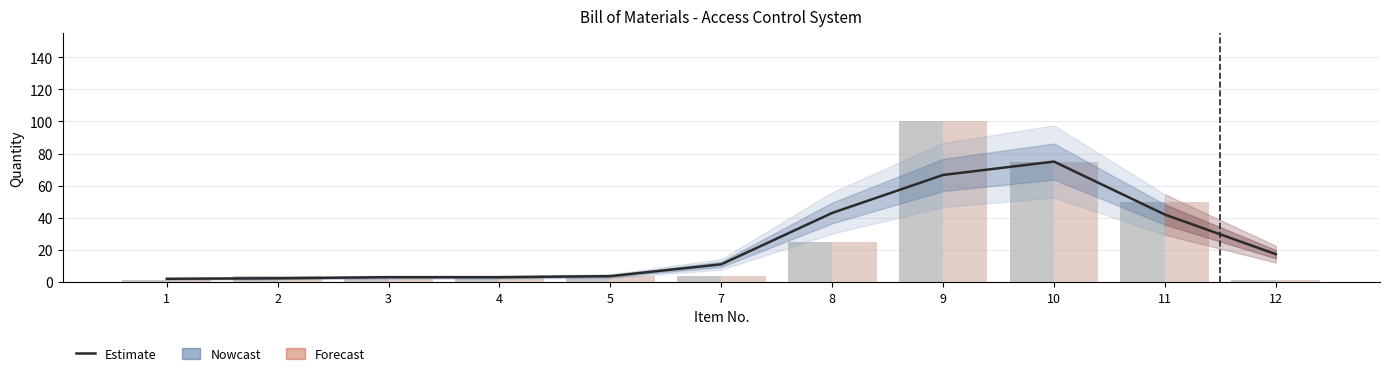

How many data points in Supply Qty are less than 4?

4